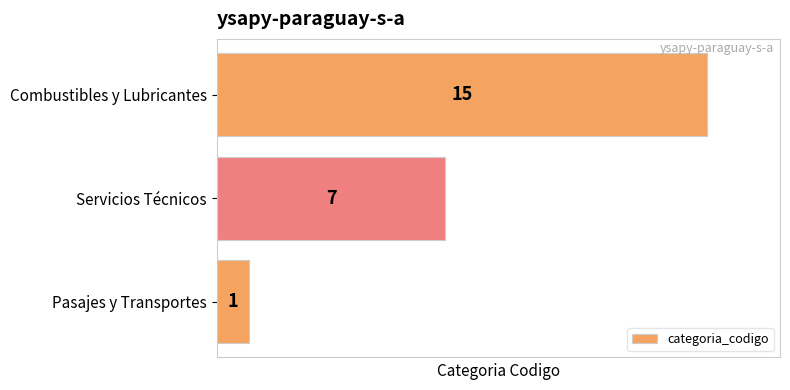

Rank the categories by value from highest to lowest.

Combustibles y Lubricantes, Servicios Técnicos, Pasajes y Transportes